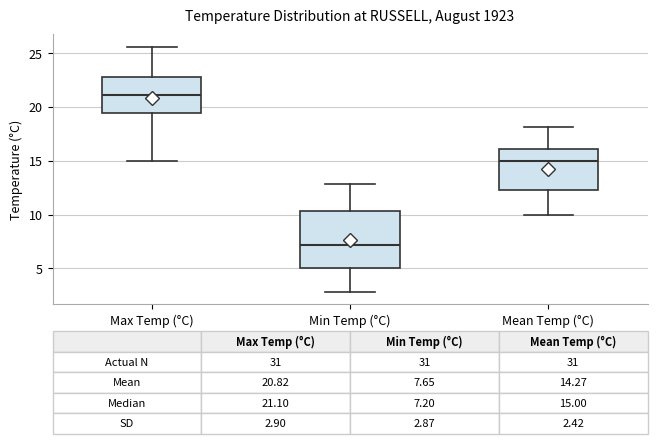

Comparing the boxes themselves (not the whiskers), which one is the tallest?

Min Temp (°C)